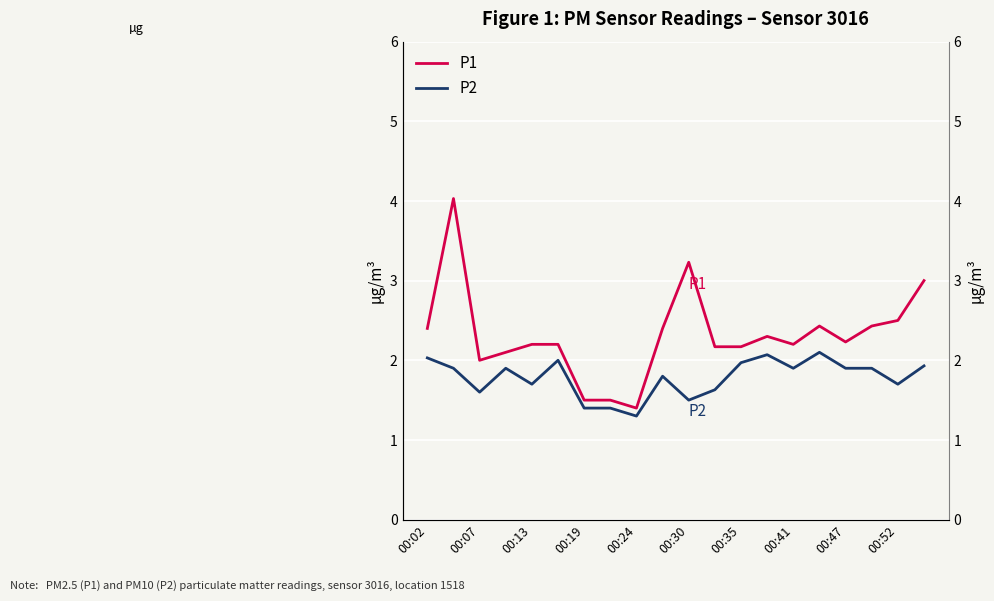

At how many categories does at least one series exceed 2?

16